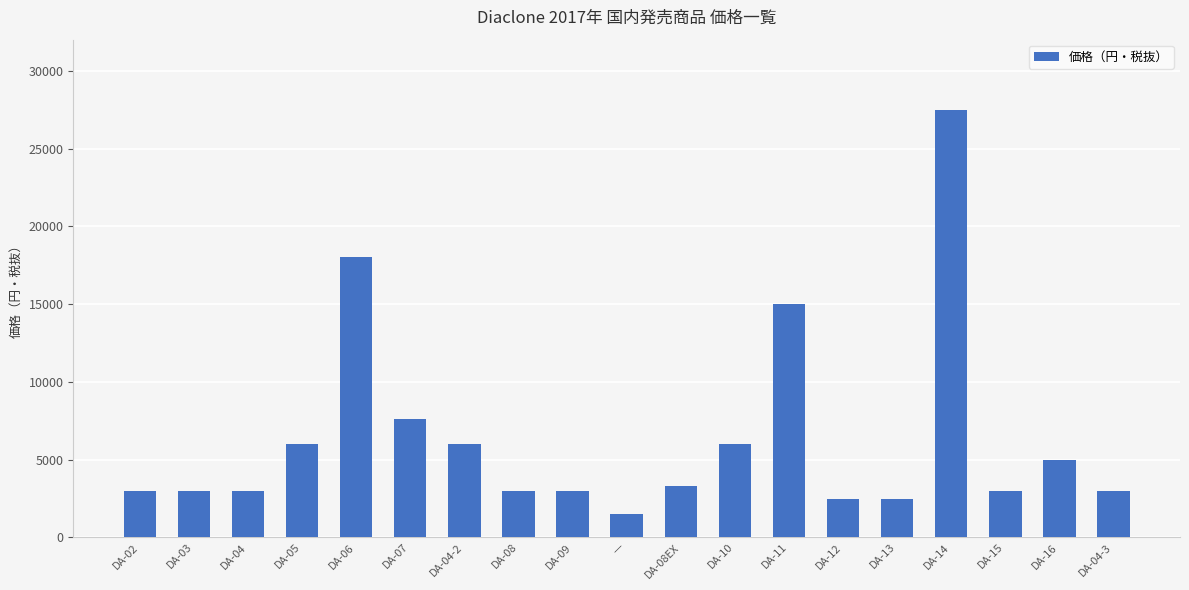

Is it true that the value at DA-15 is 3000?

True